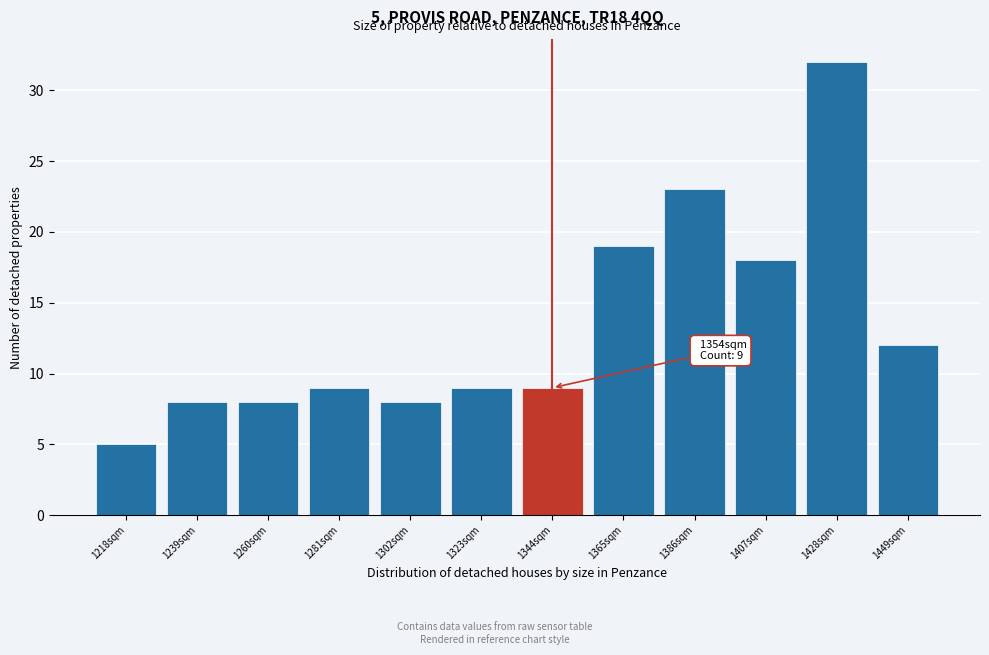

Reading left to right, transcribe all the data shown in this chart.

5	8	8	9	8	9	9	19	23	18	32	12